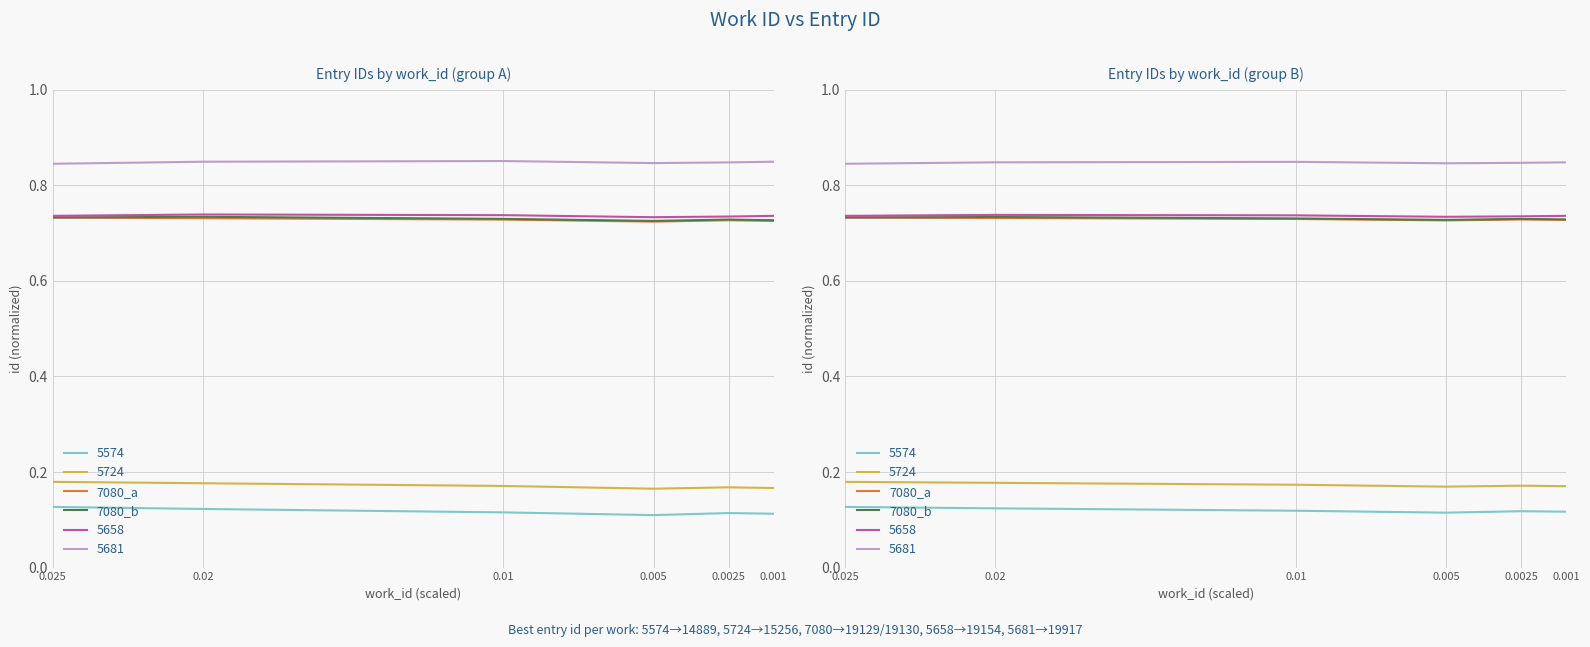

True or false: 7080_b has more than 0 interior local peaks.

True